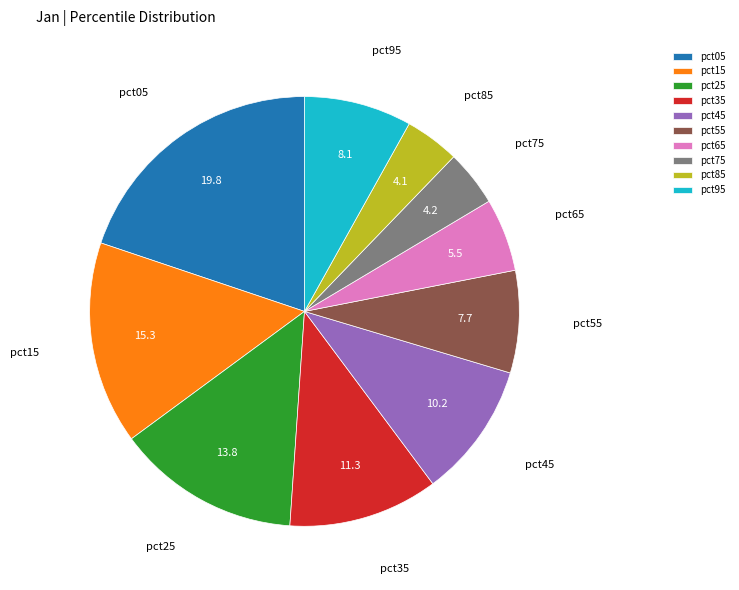

Which slice is the largest?

pct05